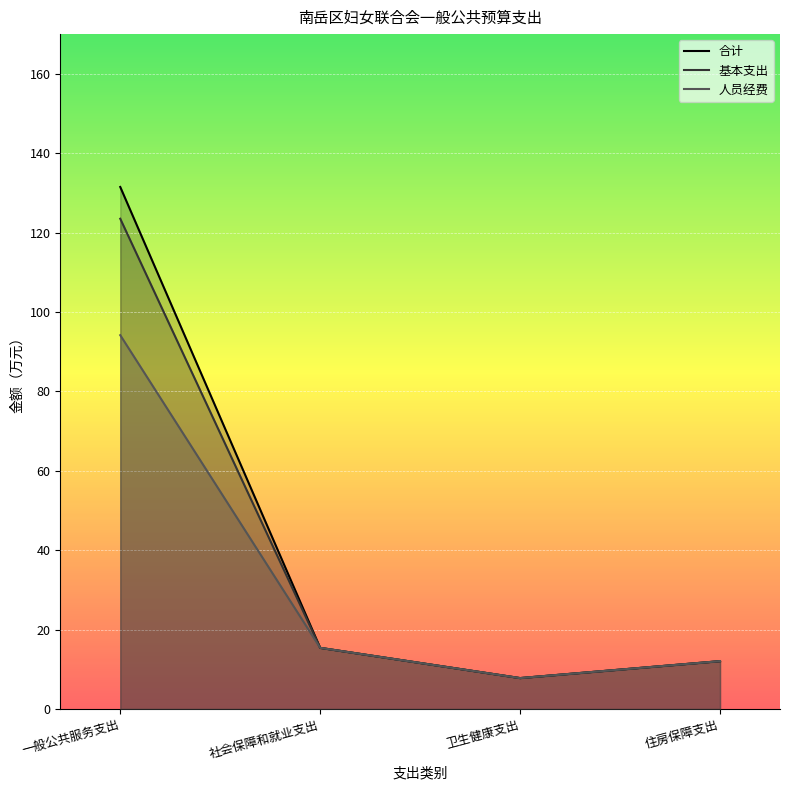

Which category has the lowest value in the 合计 series?

卫生健康支出